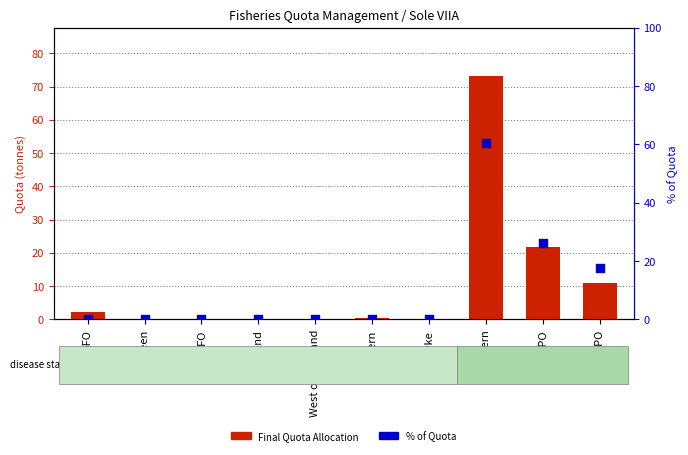

Which series reaches the maximum Y coordinate?

Final Quota Allocation